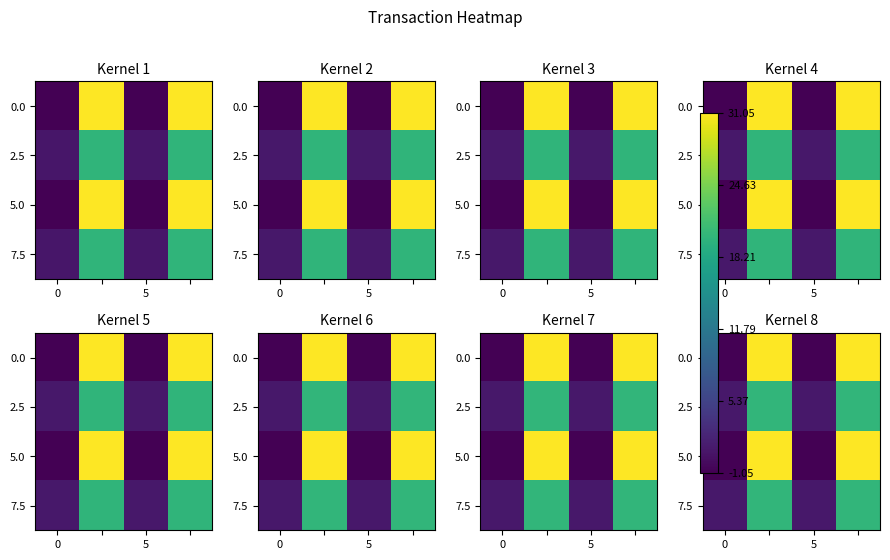

What is the spread (max minus min) of values at 5?

2.0